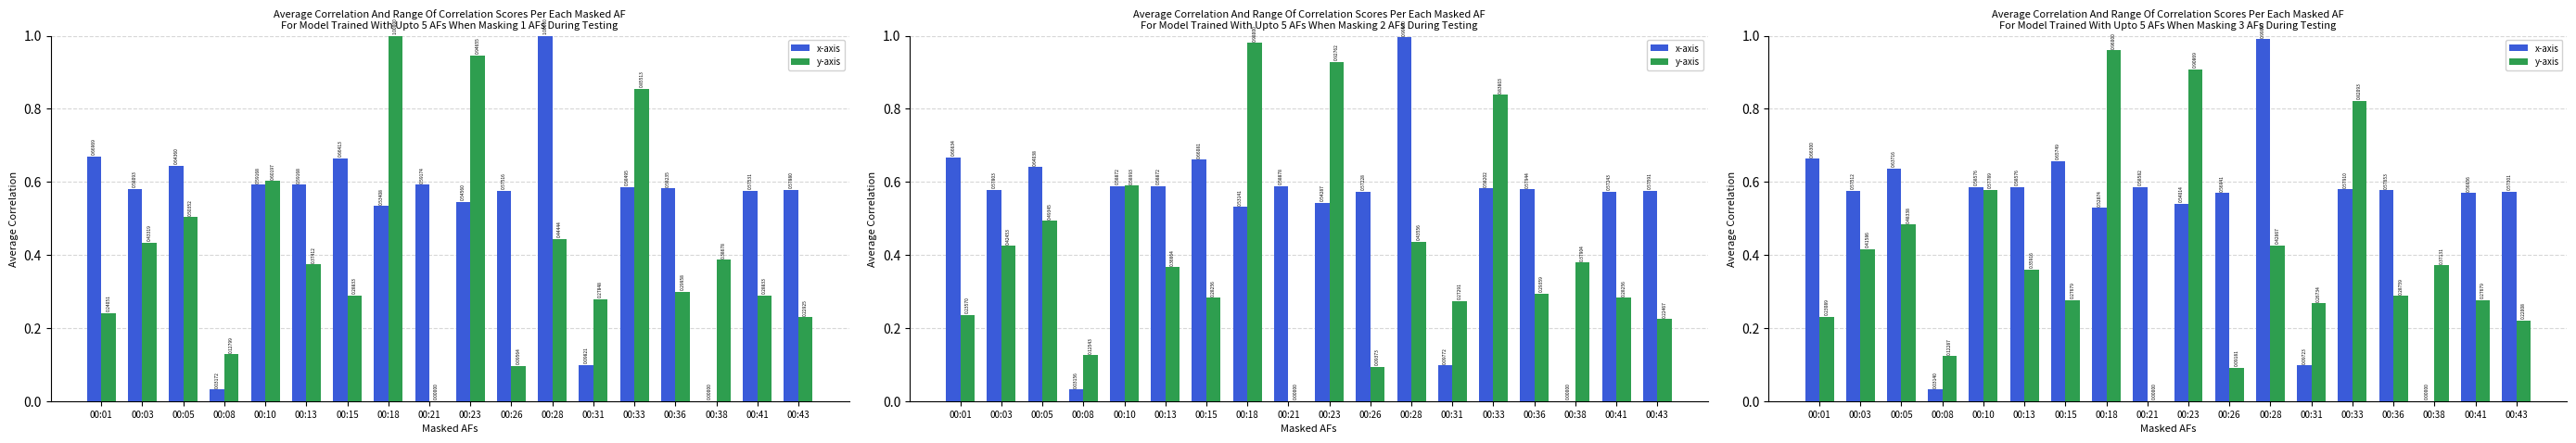

Which category has the highest value in the y-axis series?

00:18